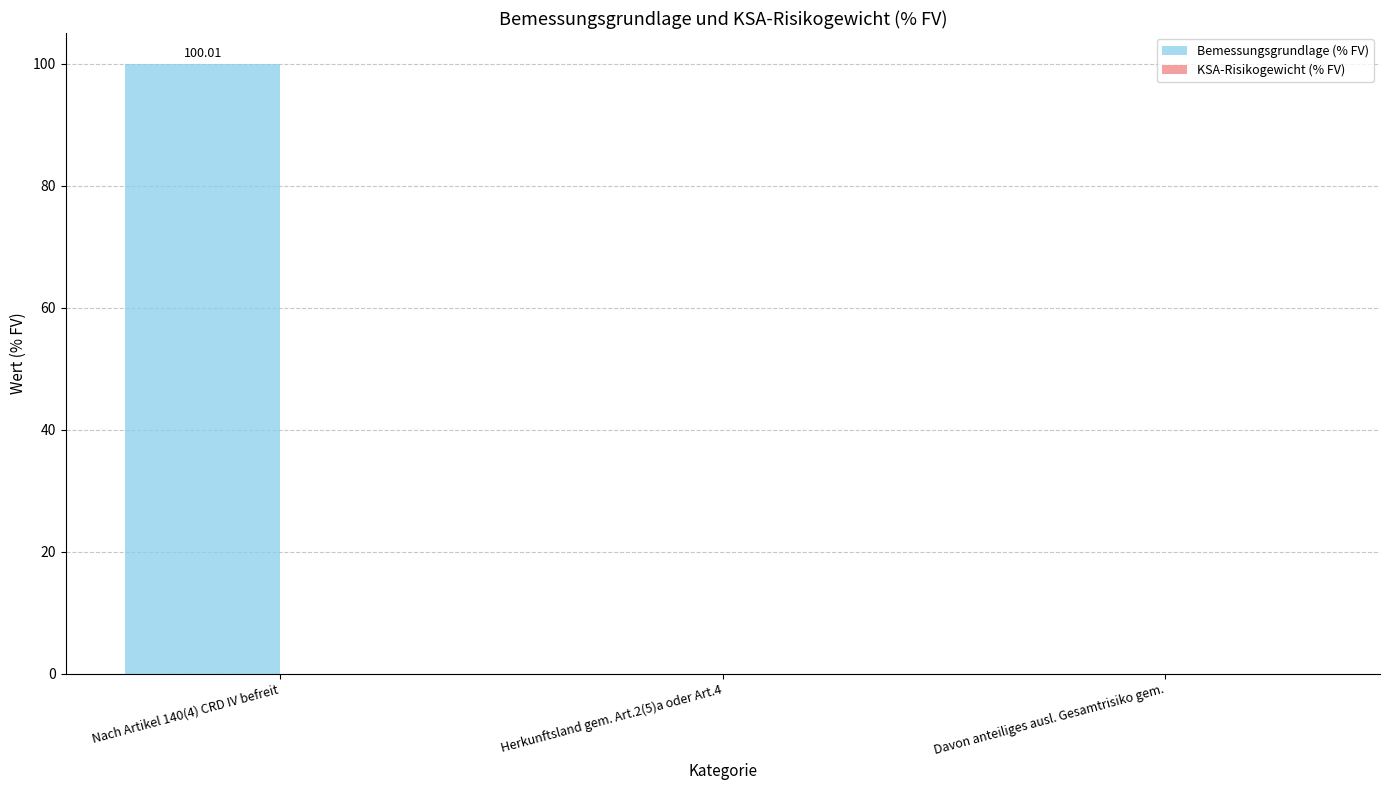

What is the sum of all values?

100.0